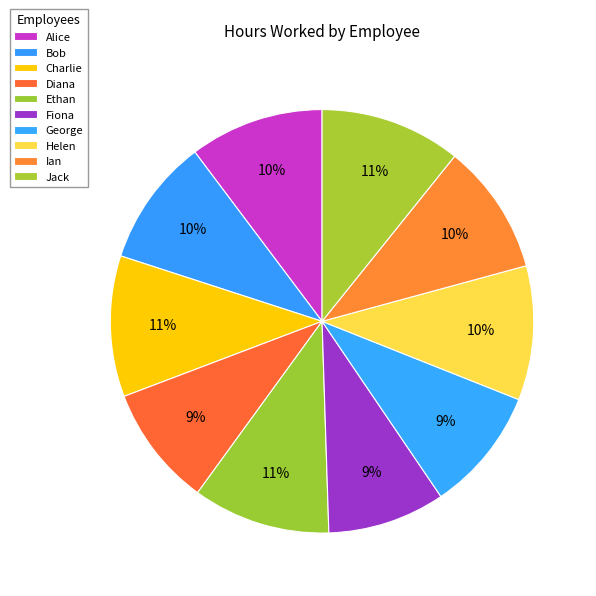

How many segments does this pie chart have?

10